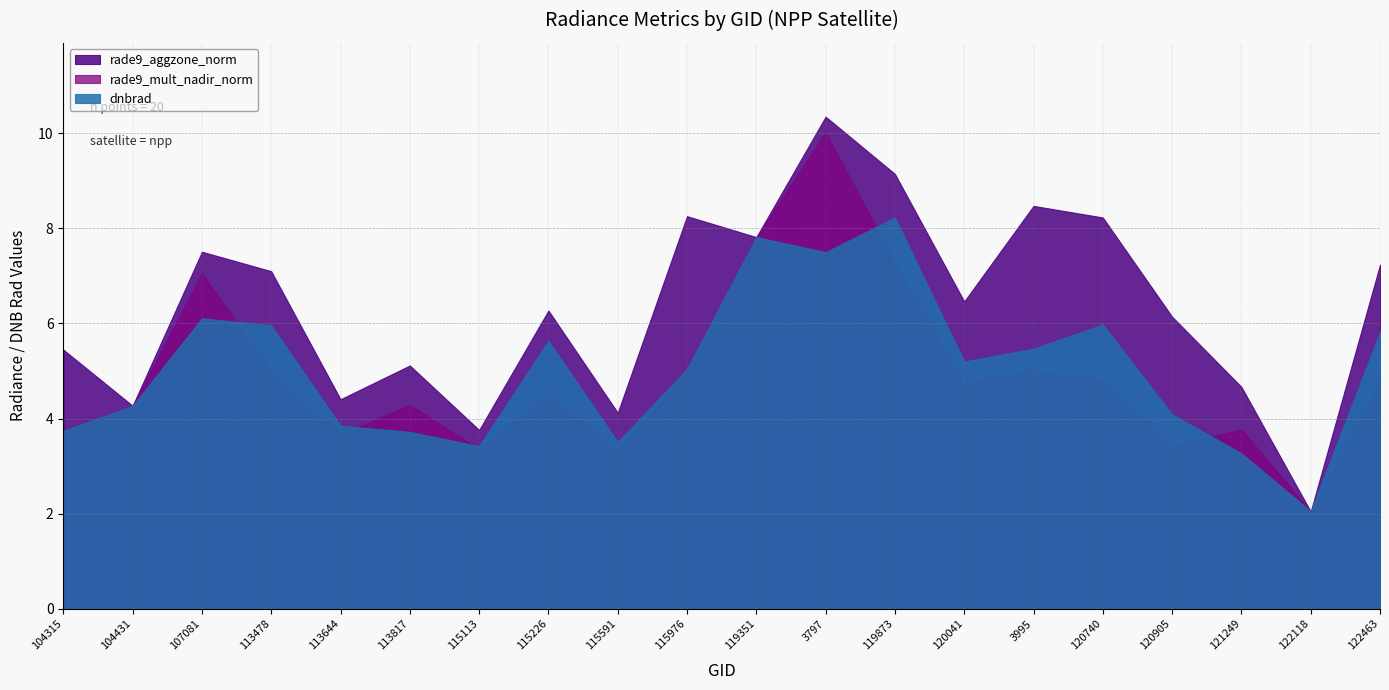

Does the chart display data point markers on the line(s)?

No